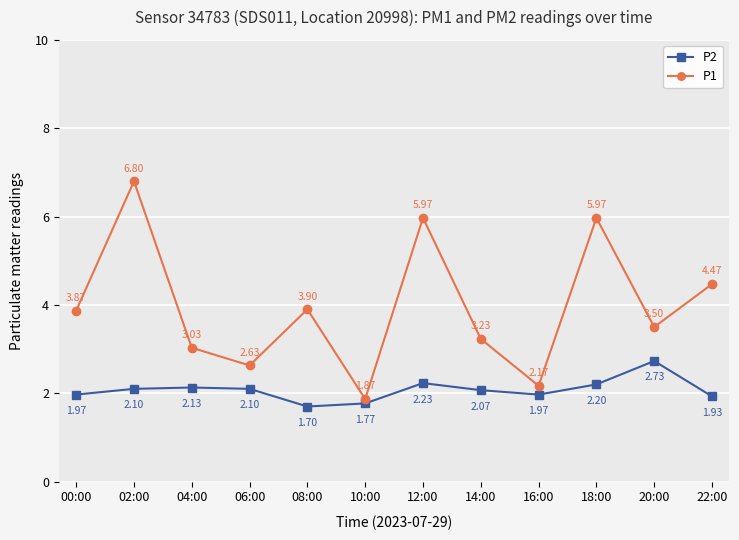

Is the value of P1 at 16:00 greater than the value of P2 at 10:00?

Yes